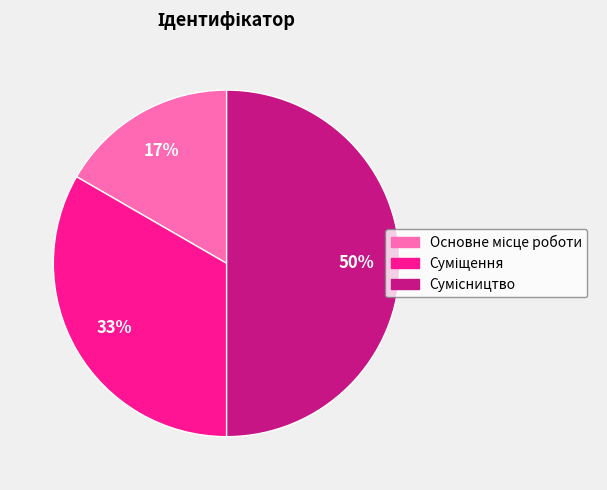

To the nearest percent, what is the average slice percentage?

33%